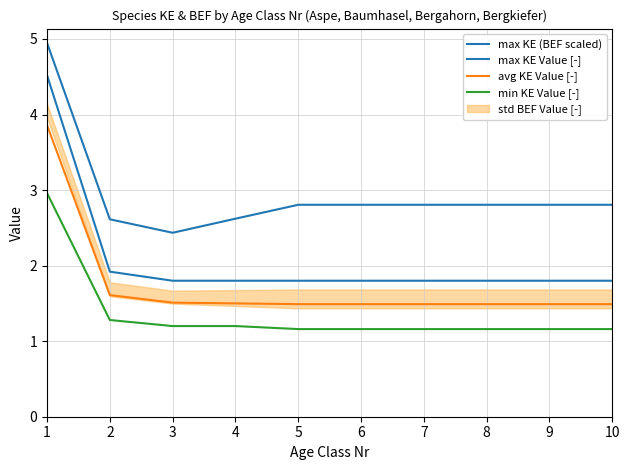

Which category has the highest value in the min KE Value [-] series?

1